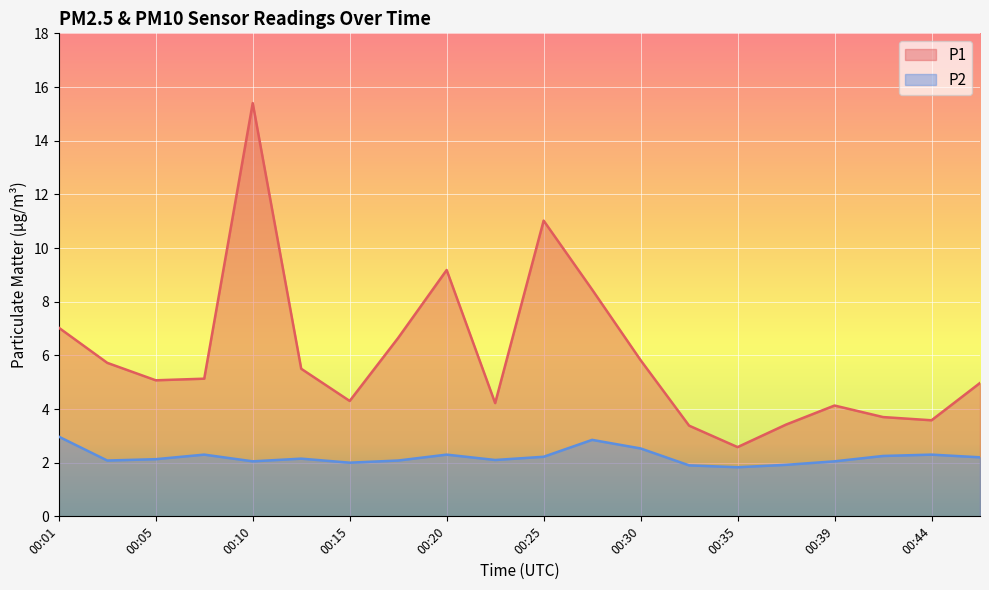

The P1 series shows 1.6 at 00:35. True or false?

False